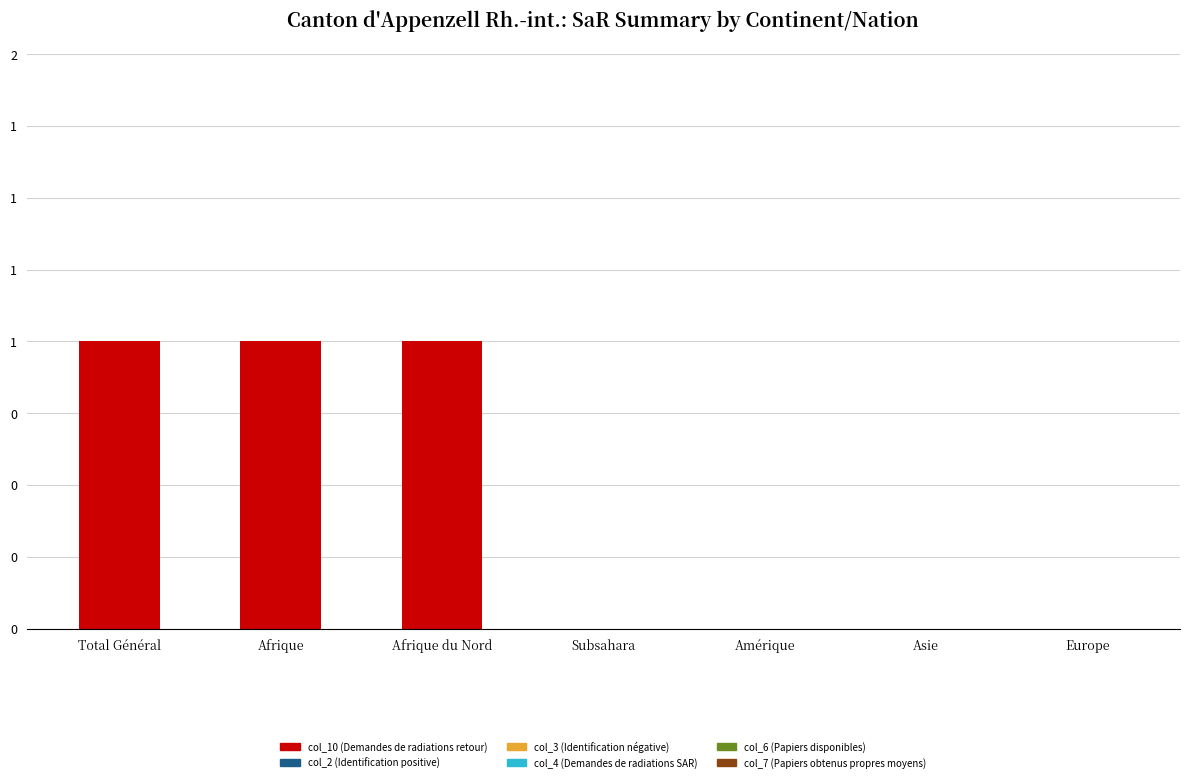

Between Amérique and Europe, which is larger?

Amérique